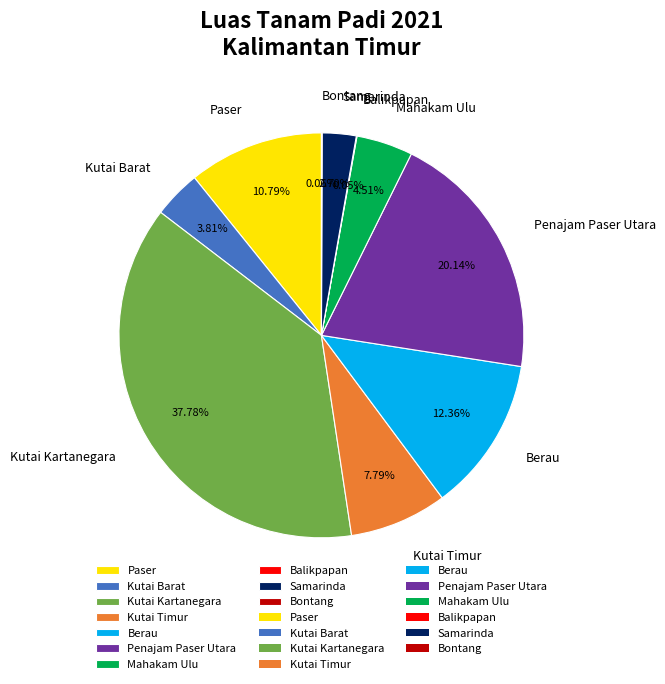

To the nearest percent, what percentage of the pie is Penajam Paser Utara?

20%